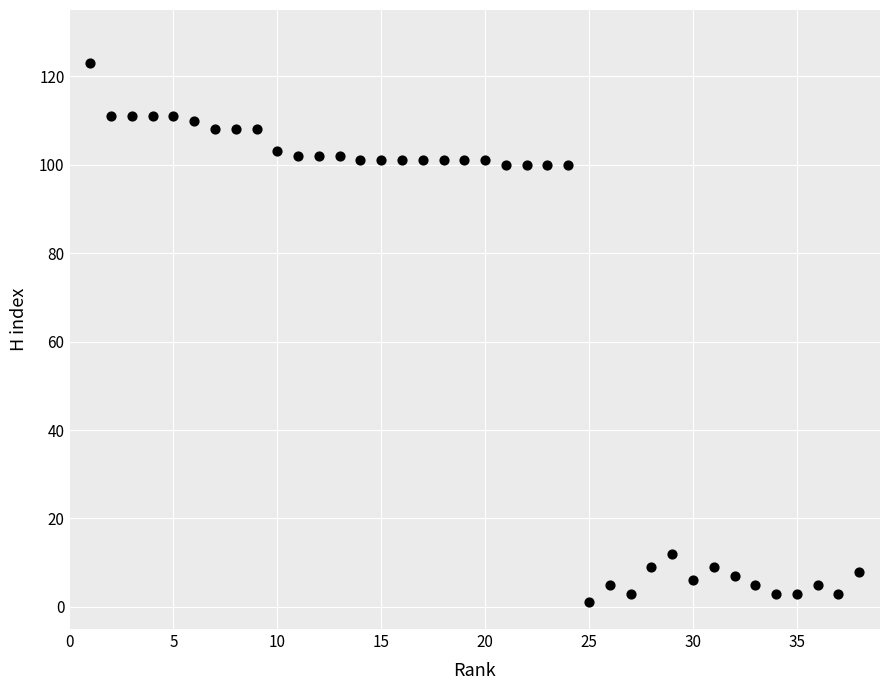

What is the range of Y values (max minus min)?

122